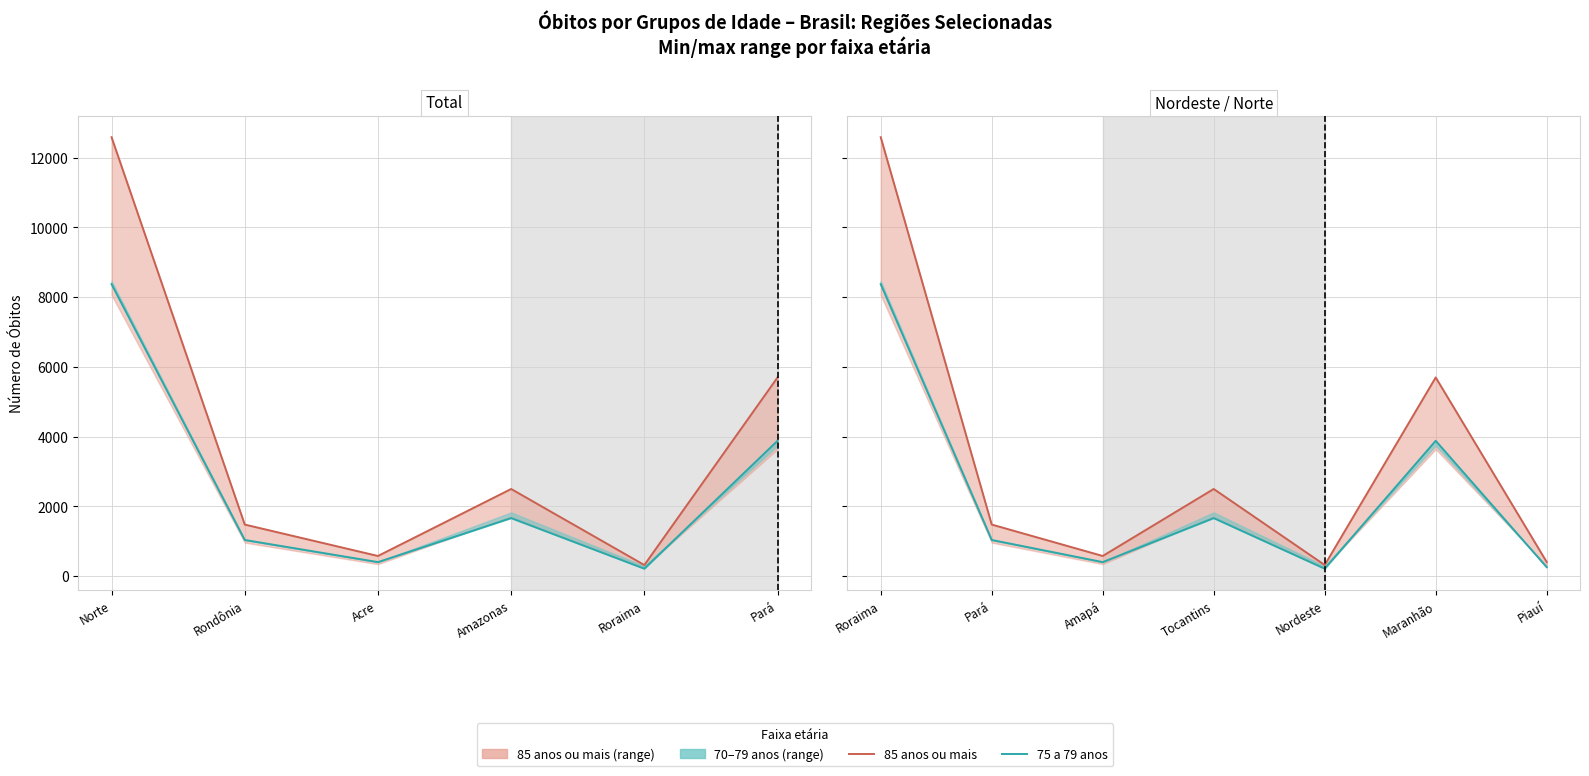

How many interior local valleys does the 85 anos ou mais series have?

2